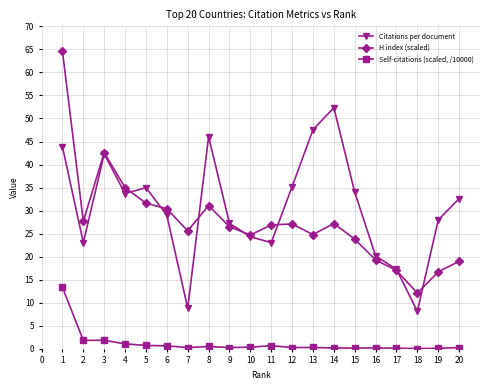

What is the sum of the Citations per document values at 12 and 5?

70.2